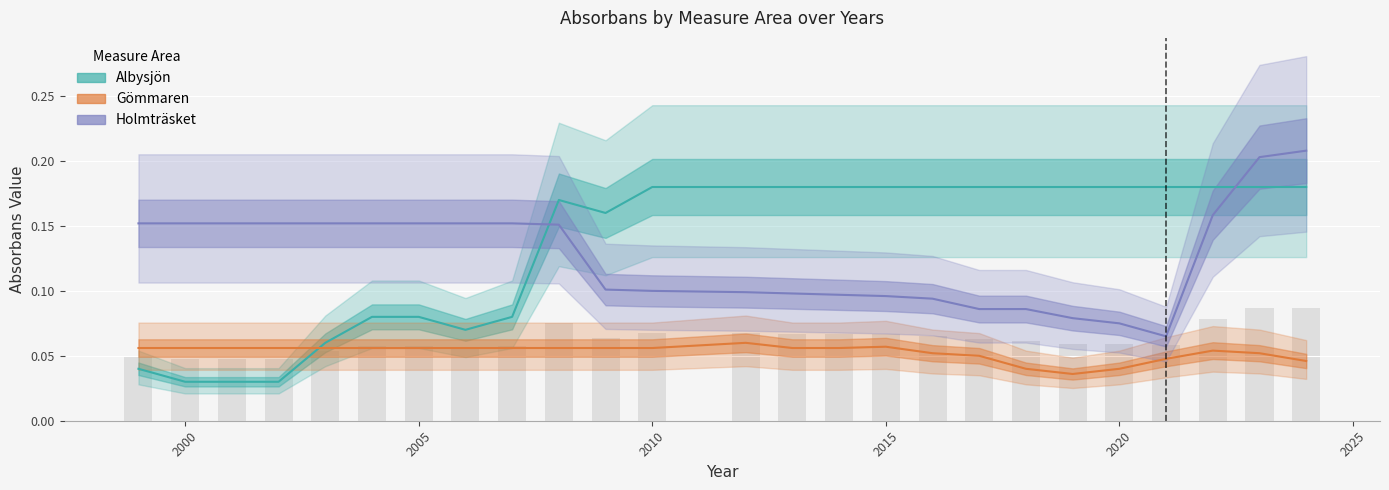

What is the highest value of the Holmträsket series?

0.2